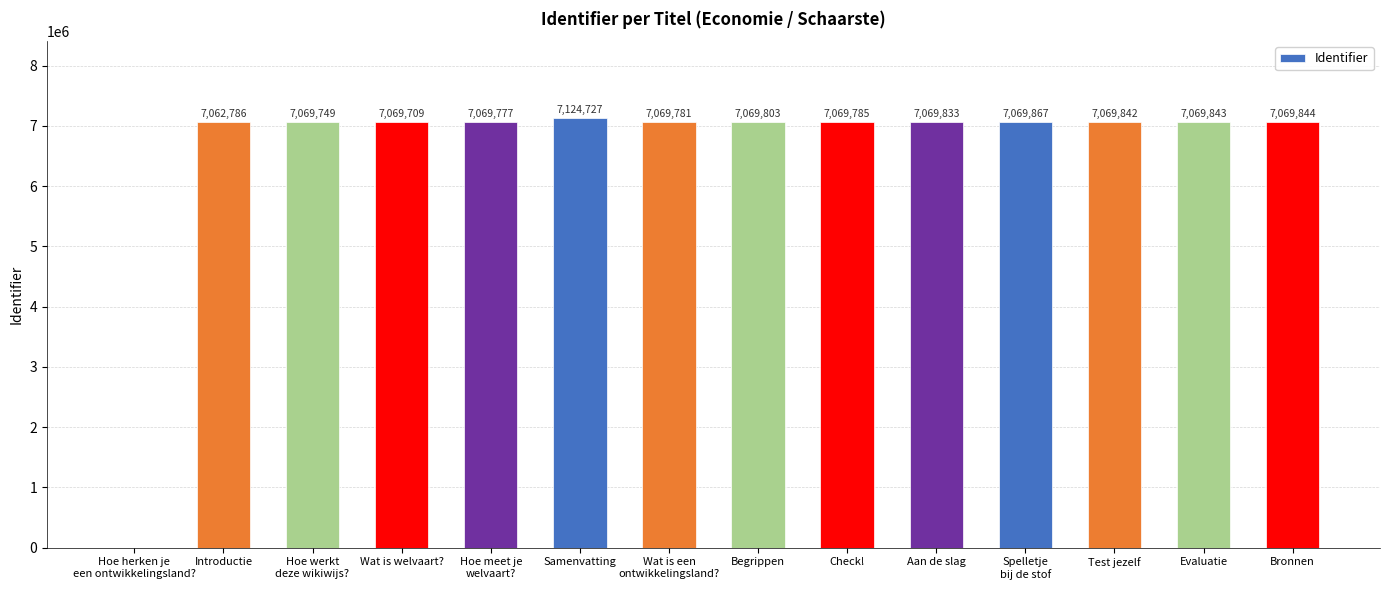

Reading right to left, transcribe all the data shown in this chart.

7069844	7069843	7069842	7069867	7069833	7069785	7069803	7069781	7124727	7069777	7069709	7069749	7062786	0